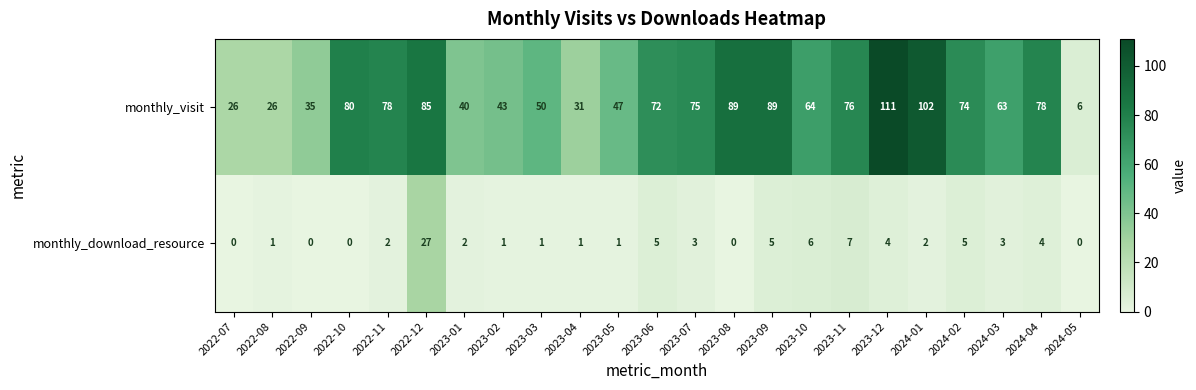

Is it true that monthly_visit equals 35 at 2022-09?

True